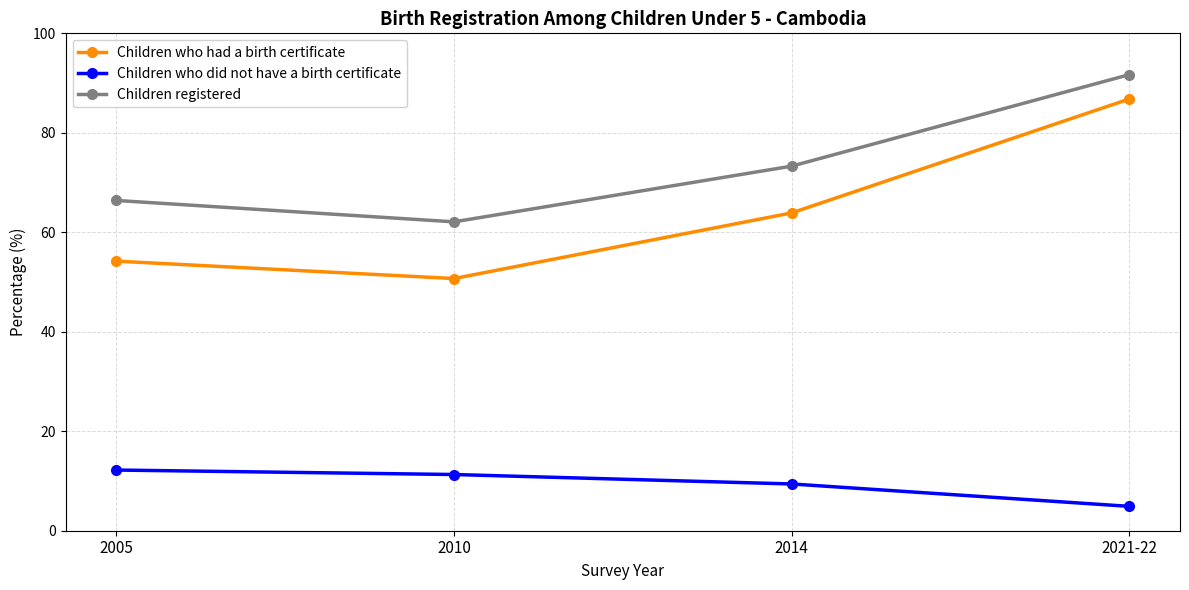

How many values in the Children who had a birth certificate series are below 63?

2